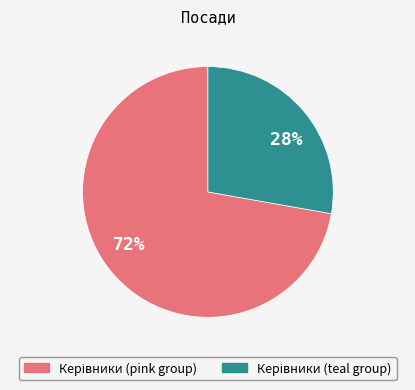

What is the ratio of the value at 72% to the value at 28%?

2.6